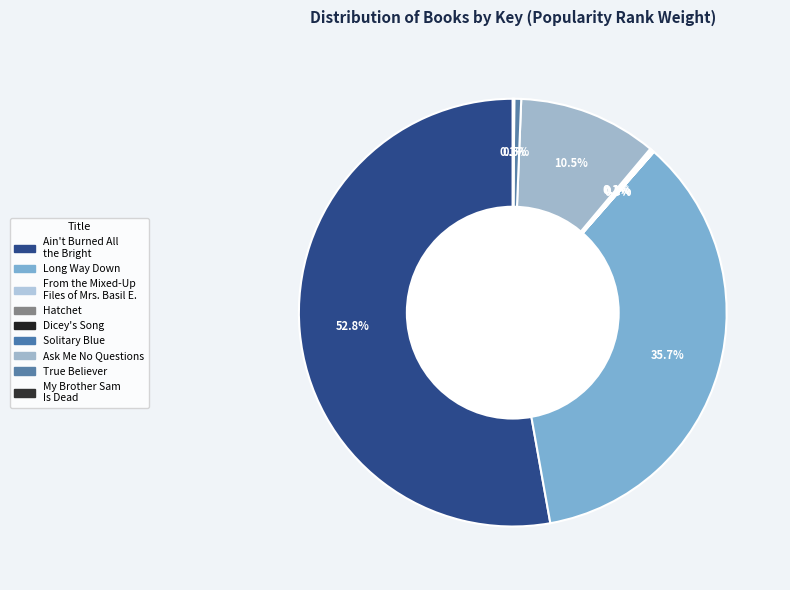

Which slice is the smallest?

From the Mixed-Up Files of Mrs. Basil E.